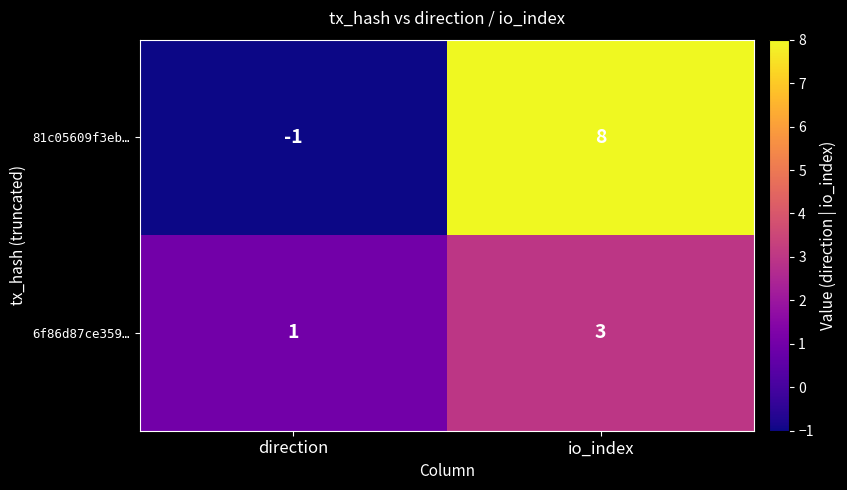

Between direction and io_index, which series saw the biggest shift?

81c05609f3eb…